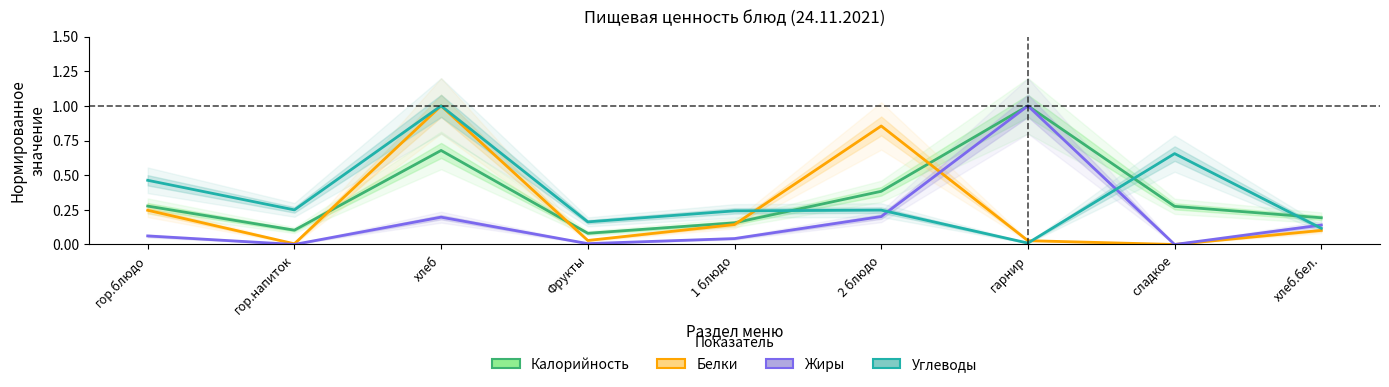

Does the chart have visible grid lines?

No